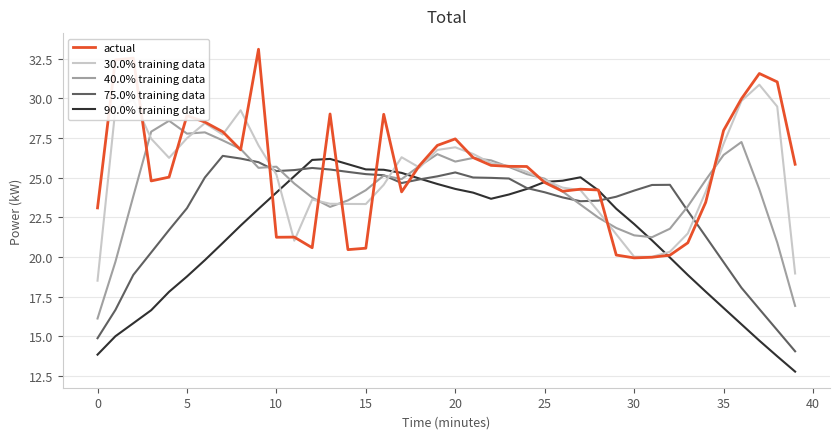

What is the minimum value for 30.0% training data?

18.5